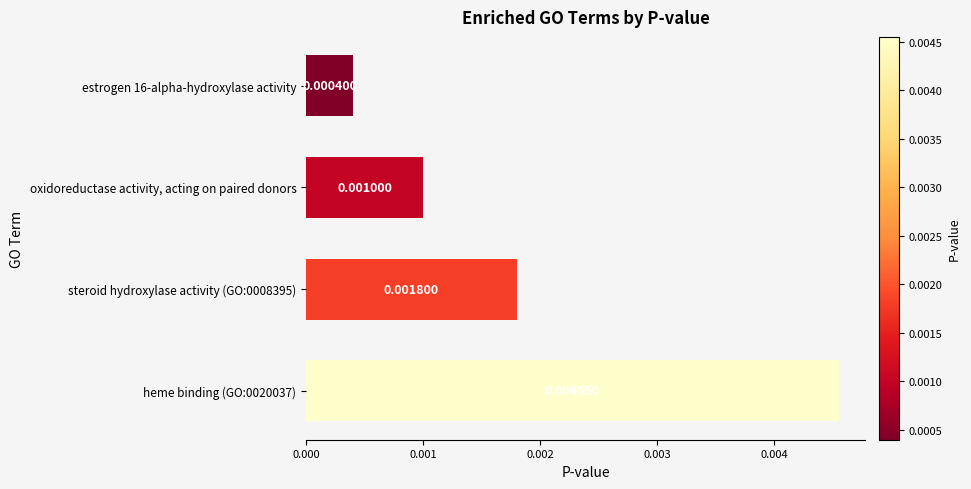

Rank the categories by value from lowest to highest.

estrogen 16-alpha-hydroxylase activity, oxidoreductase activity, acting on paired donors, steroid hydroxylase activity (GO:0008395), heme binding (GO:0020037)